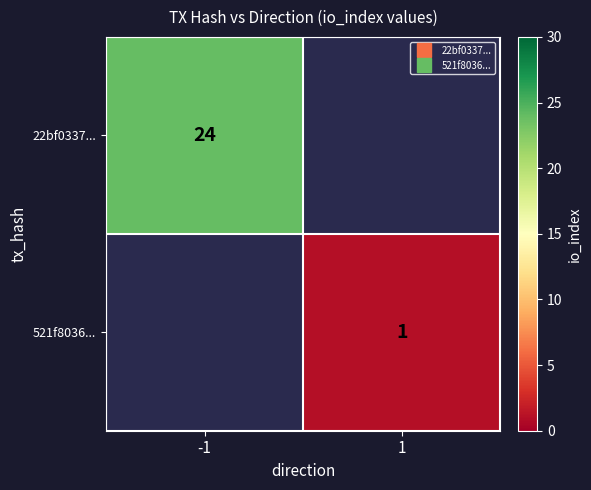

Which label corresponds to the smallest value in the chart?

1